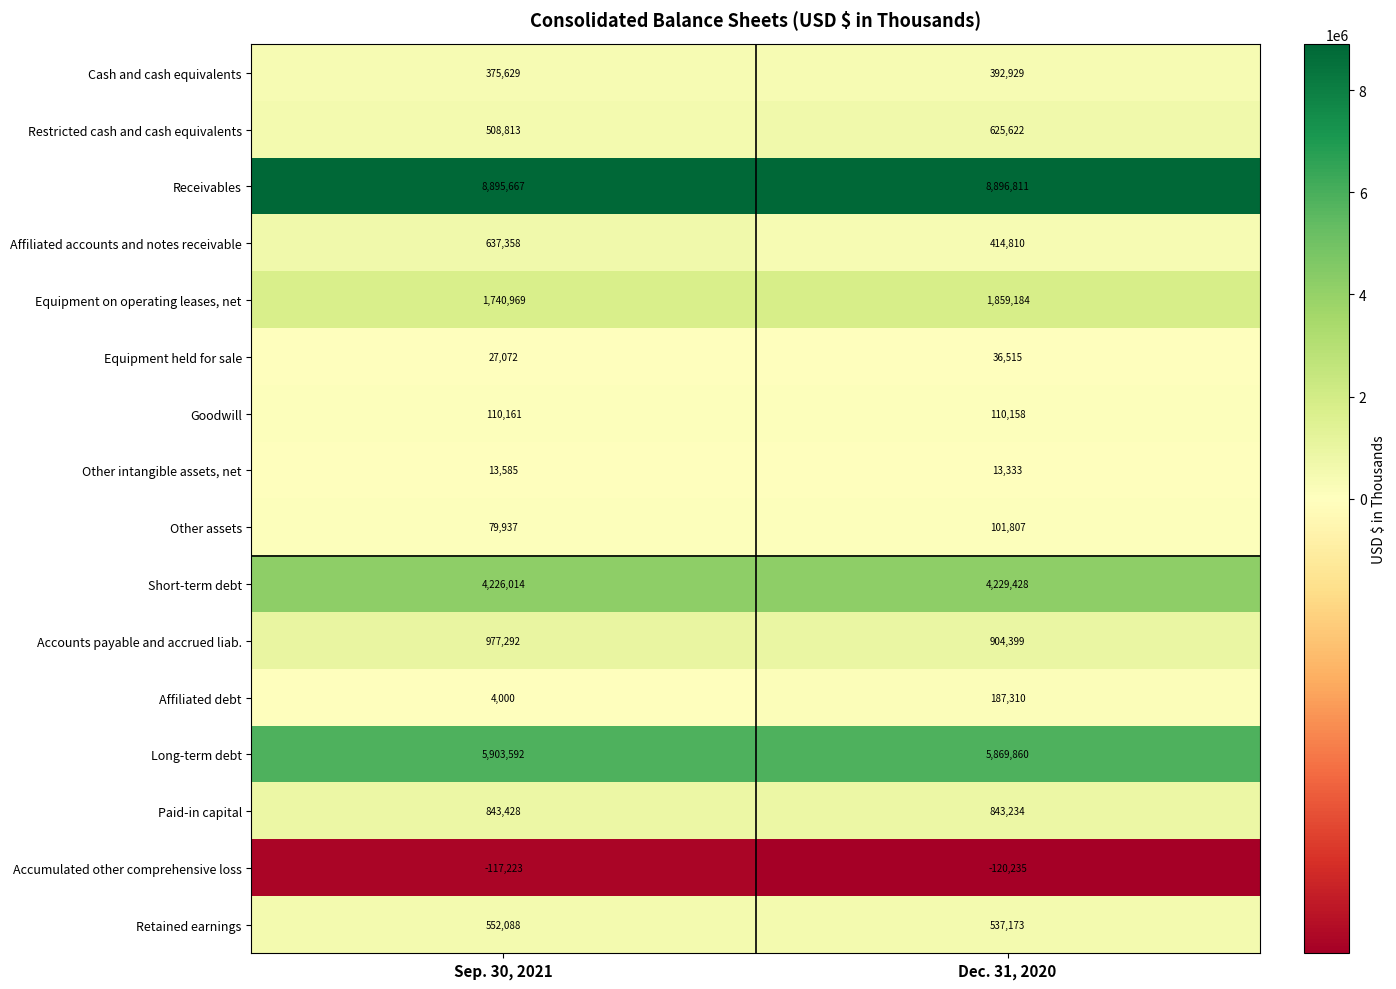

Which series changed the most between Sep. 30, 2021 and Dec. 31, 2020?

Affiliated accounts and notes receivable